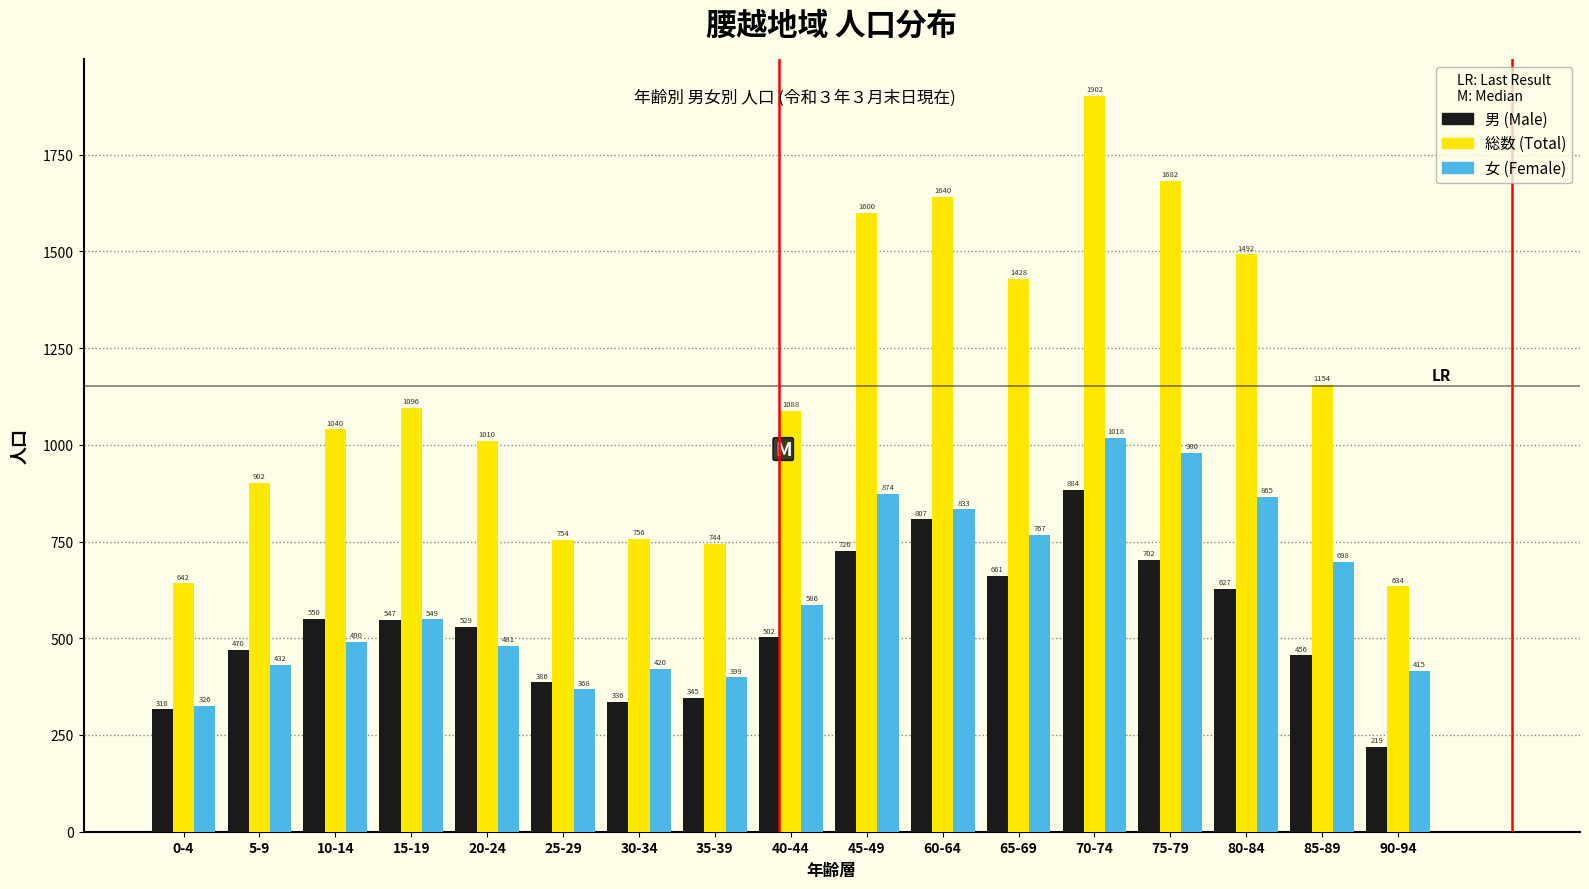

Reading left to right, list all the values displayed in this chart.

男 (Male): 316	470	550	547	529	386	336	345	502	726	807	661	884	702	627	456	219
総数 (Total): 642	902	1040	1096	1010	754	756	744	1088	1600	1640	1428	1902	1682	1492	1154	634
女 (Female): 326	432	490	549	481	368	420	399	586	874	833	767	1018	980	865	698	415